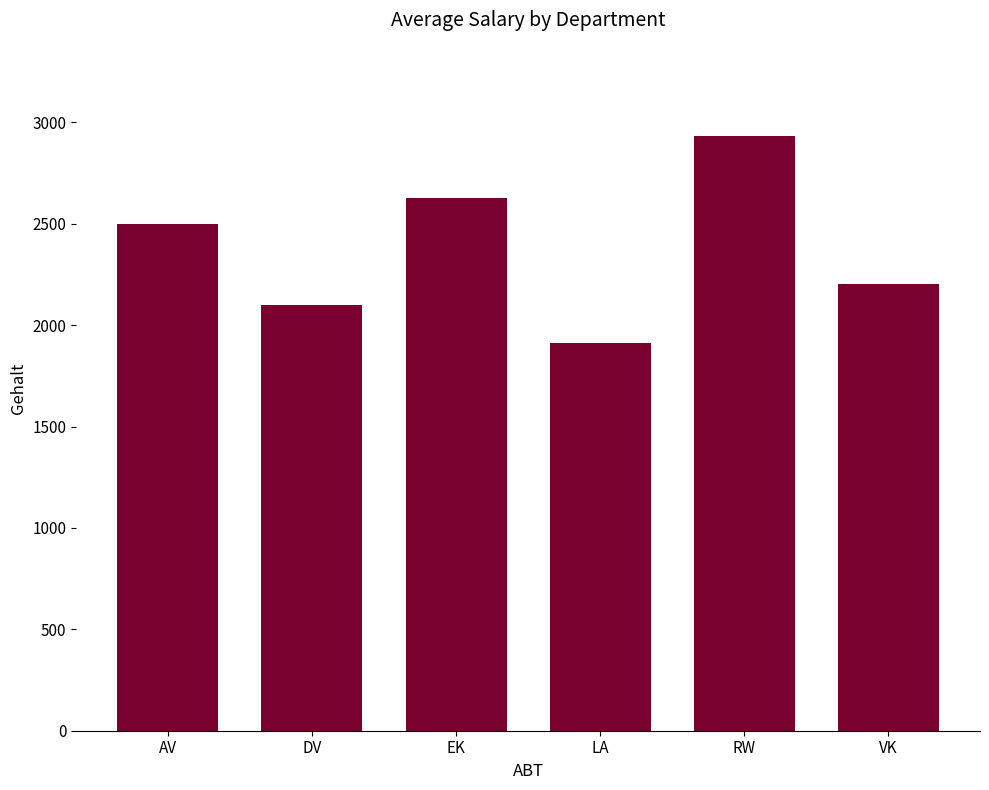

What is the average value?

2378.4